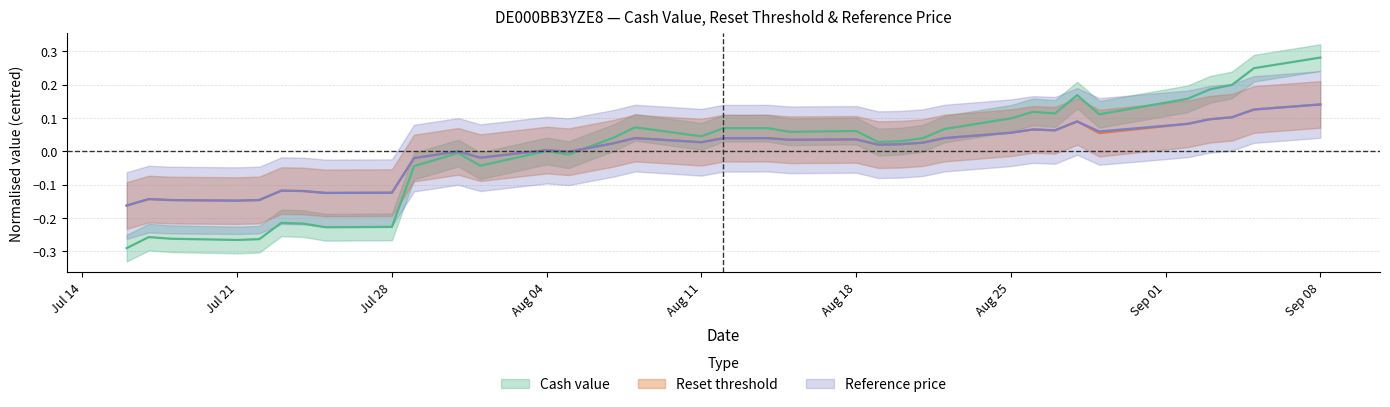

At how many categories does at least one series exceed 0?

24